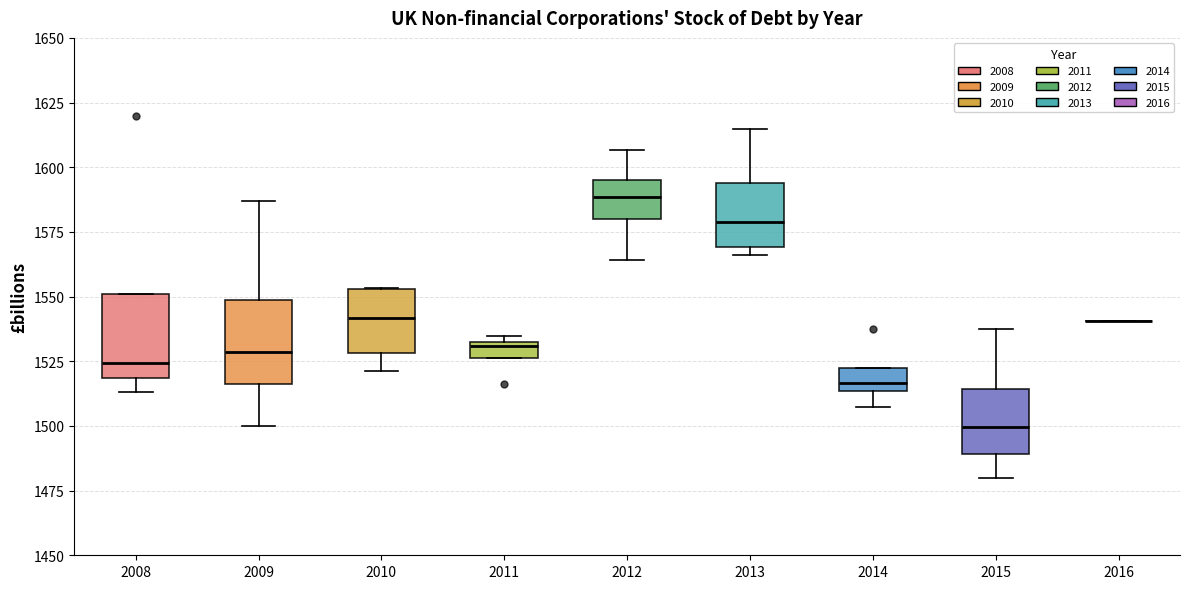

Where does the median line of the box at x = 2010 sit on the y-axis? The values are not printed on the chart, so give them approximately, as read against the axis.

1540